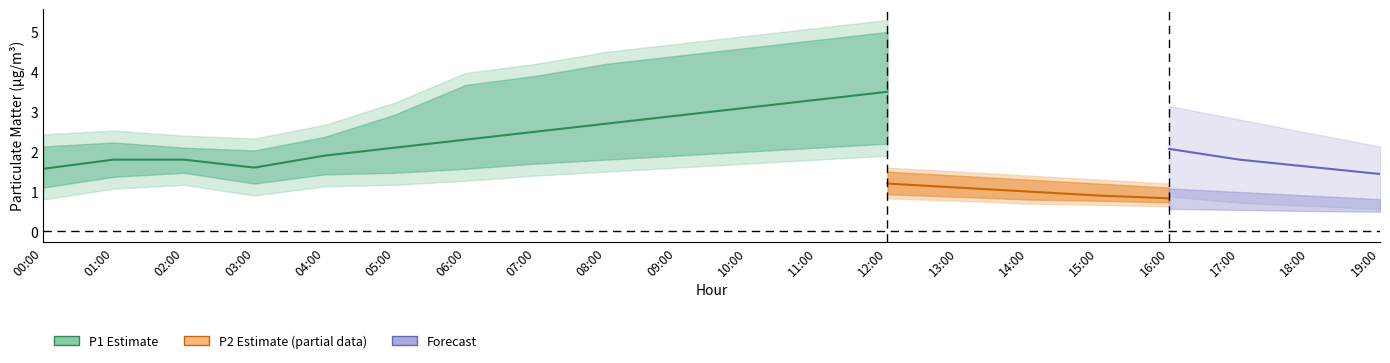

Where does the P1_lower series first go above 1?

01:00